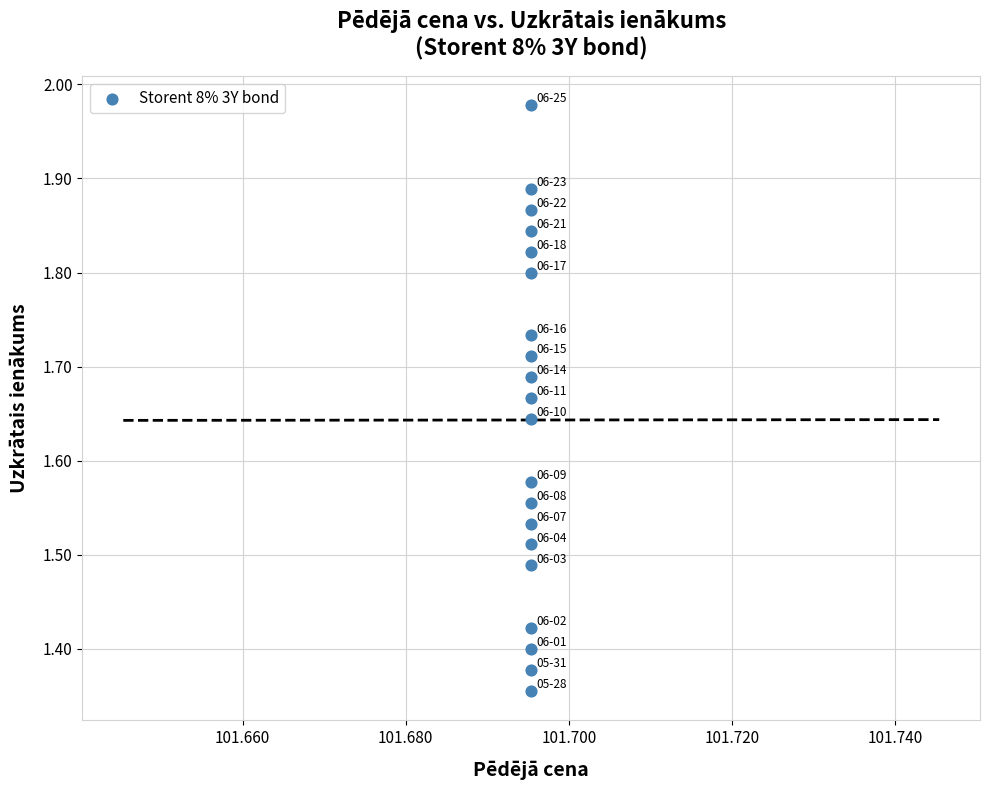

What is the range of Y values (max minus min)?

0.6